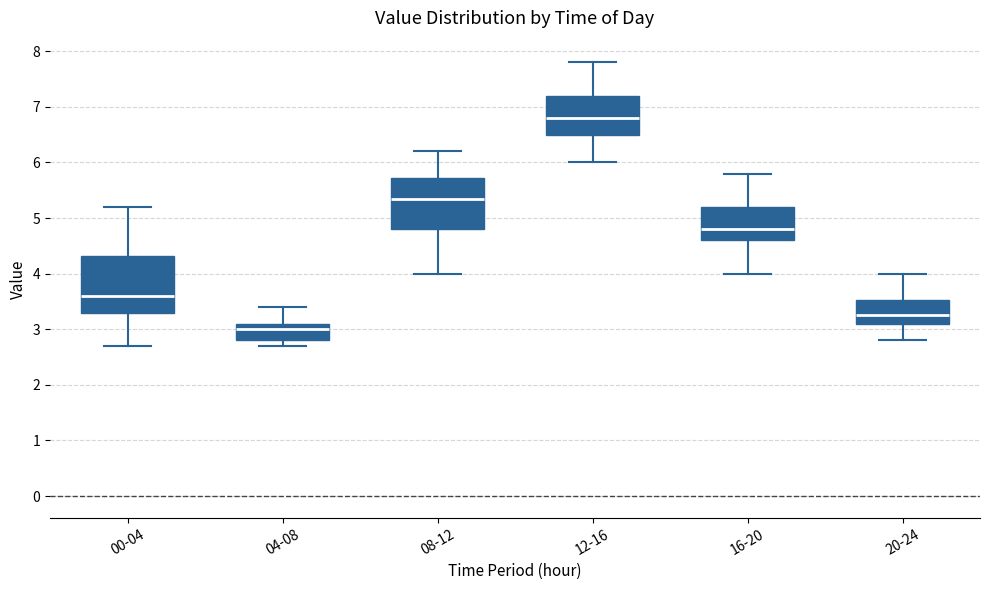

Which box has the highest median line?

12-16